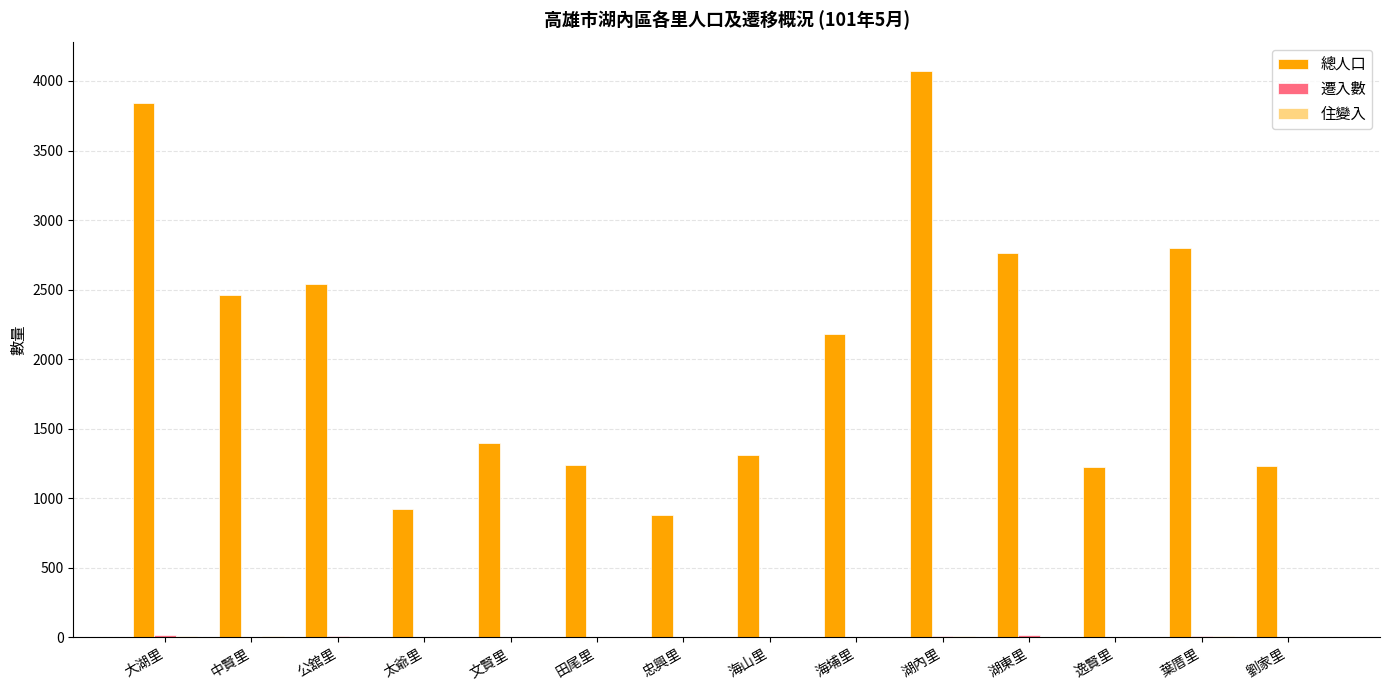

What is the total value across all series at 葉厝里?

2817